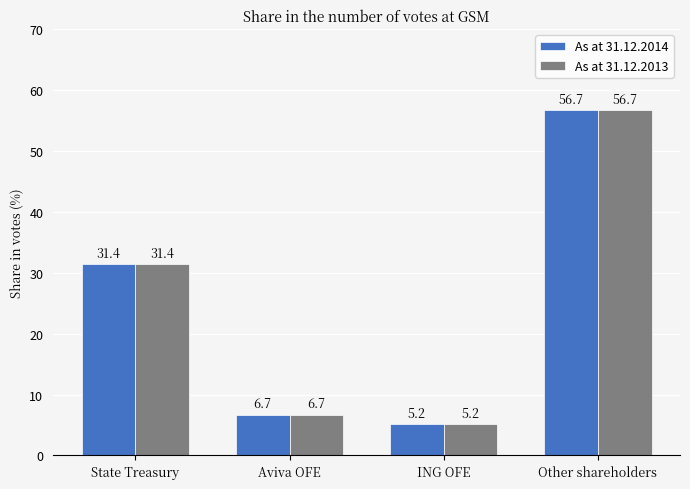

What is the total value across all series at ING OFE?

10.3